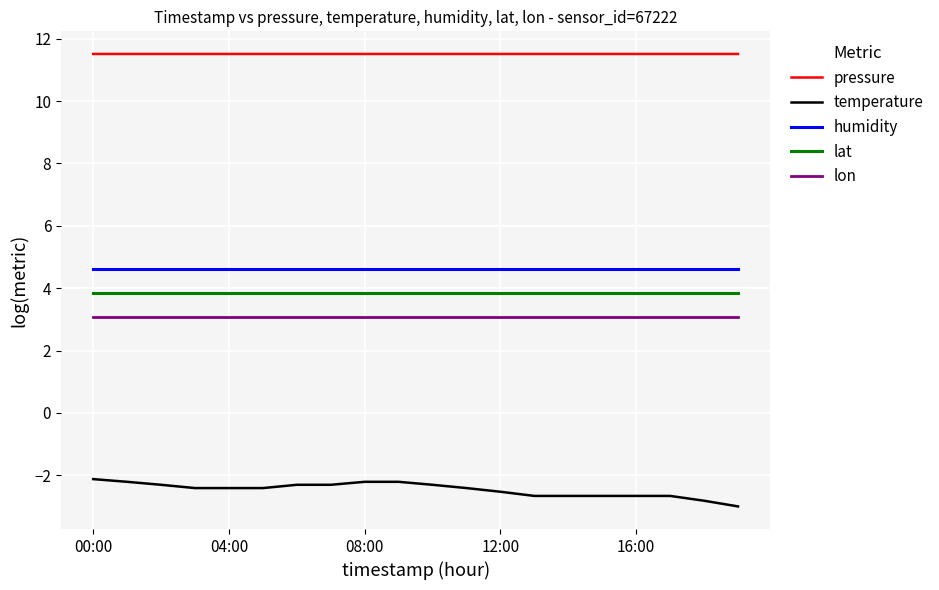

What is the greatest value displayed?

11.5